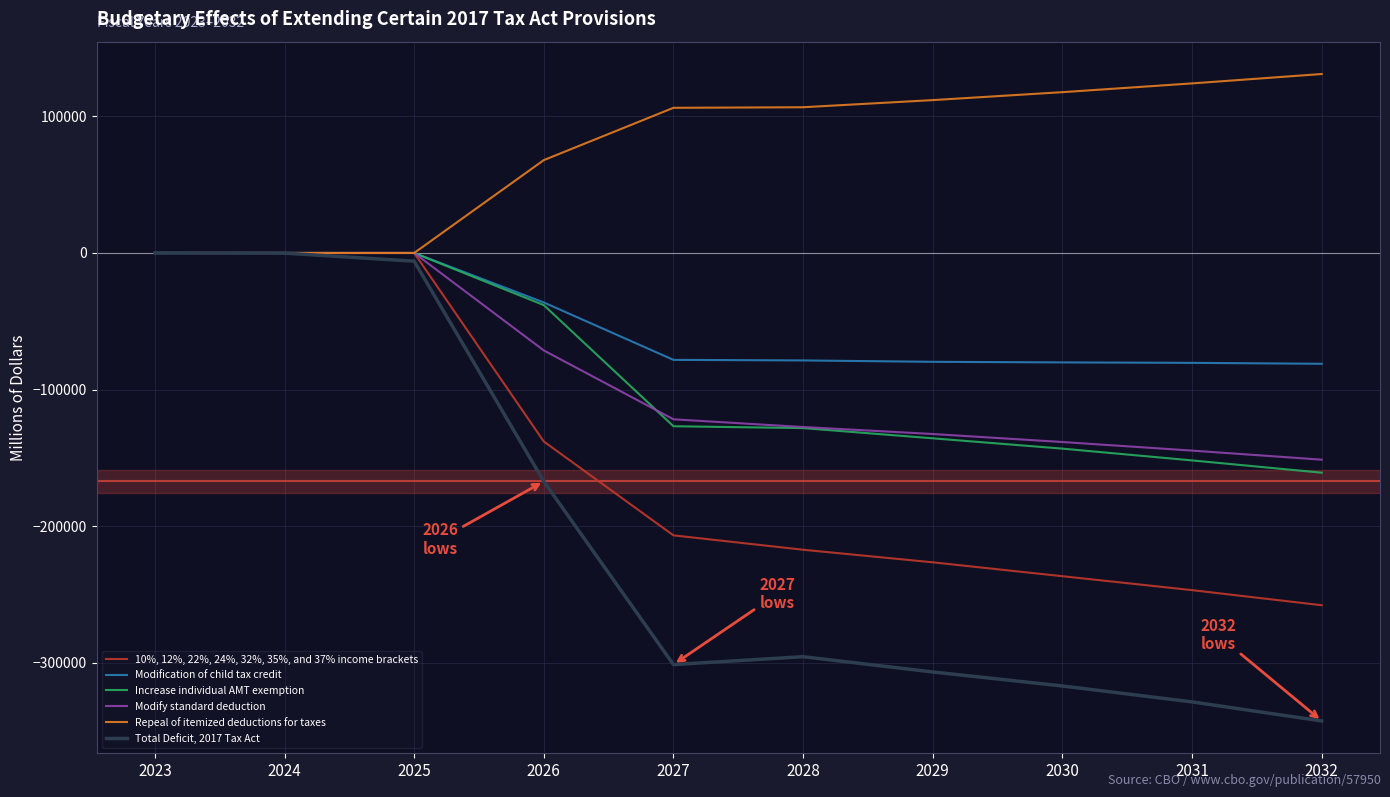

Is it true that 10%, 12%, 22%, 24%, 32%, 35%, and 37% income brackets equals -85434 at 2026?

False